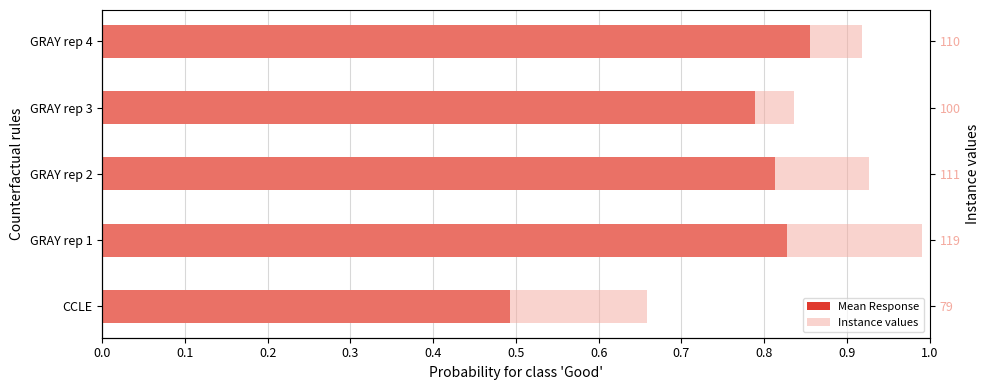

At how many categories does at least one series exceed 0?

5